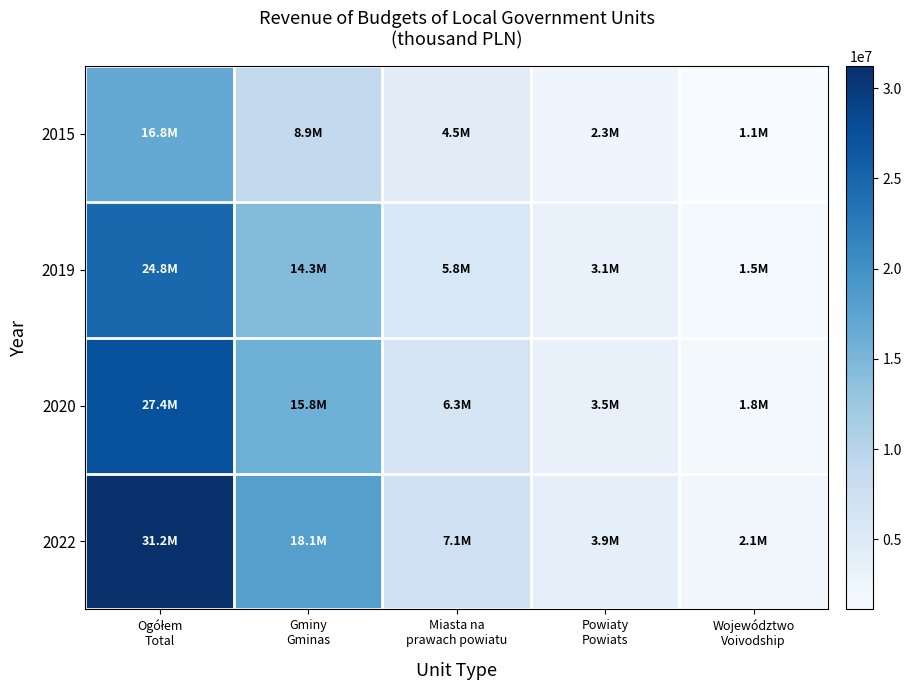

What is the spread (max minus min) of values at Województwo
Voivodship?

995564.2